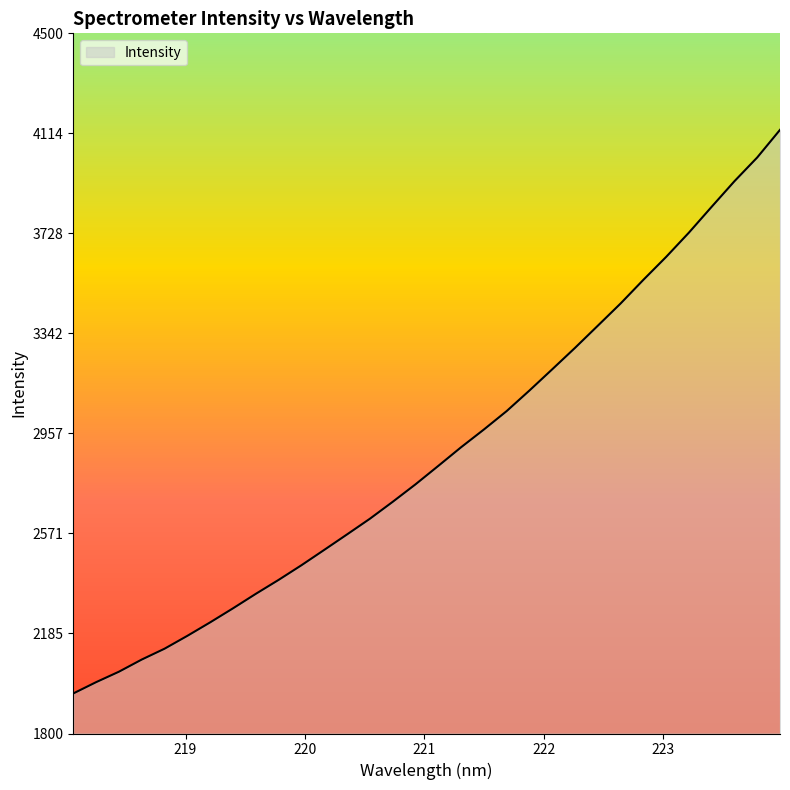

What is the difference between the maximum and minimum values?

2173.4